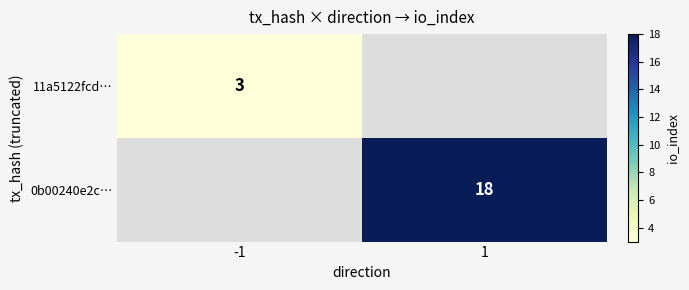

The 0b00240e2c… series shows 12 at 1. True or false?

False